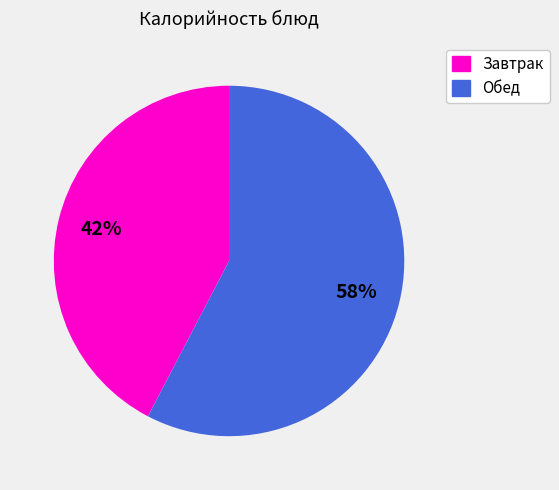

Is there a majority slice in this chart?

Yes